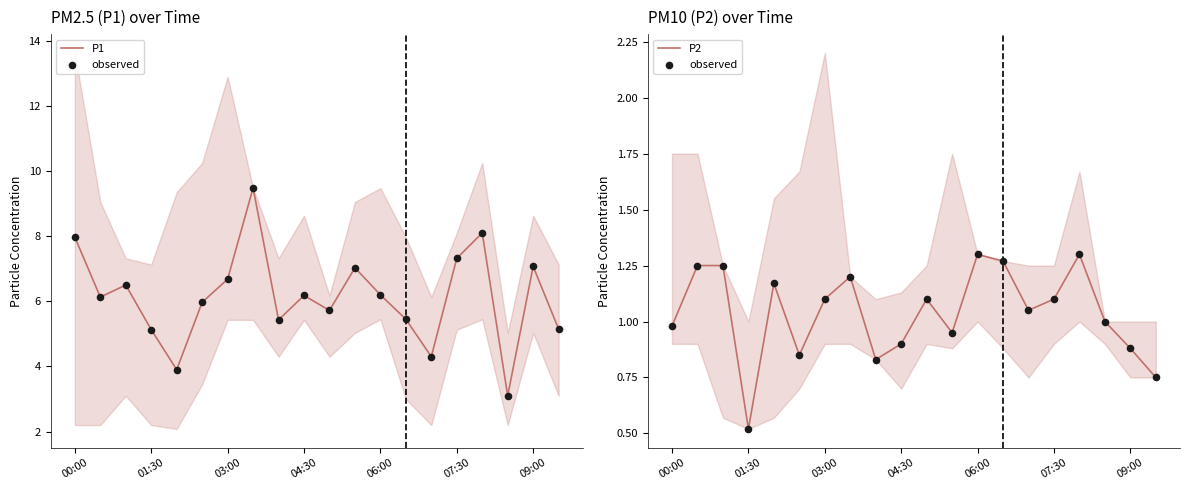

Which series has the widest spread of Y values?

P1